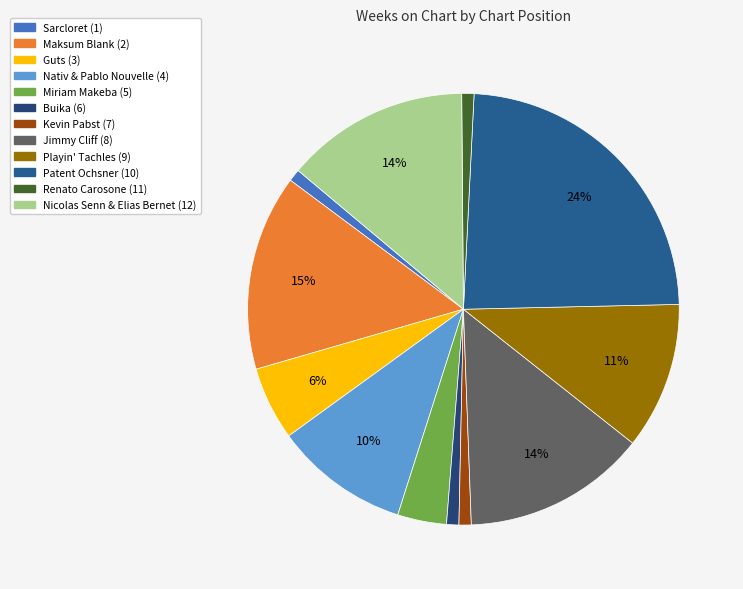

How many segments does this pie chart have?

12